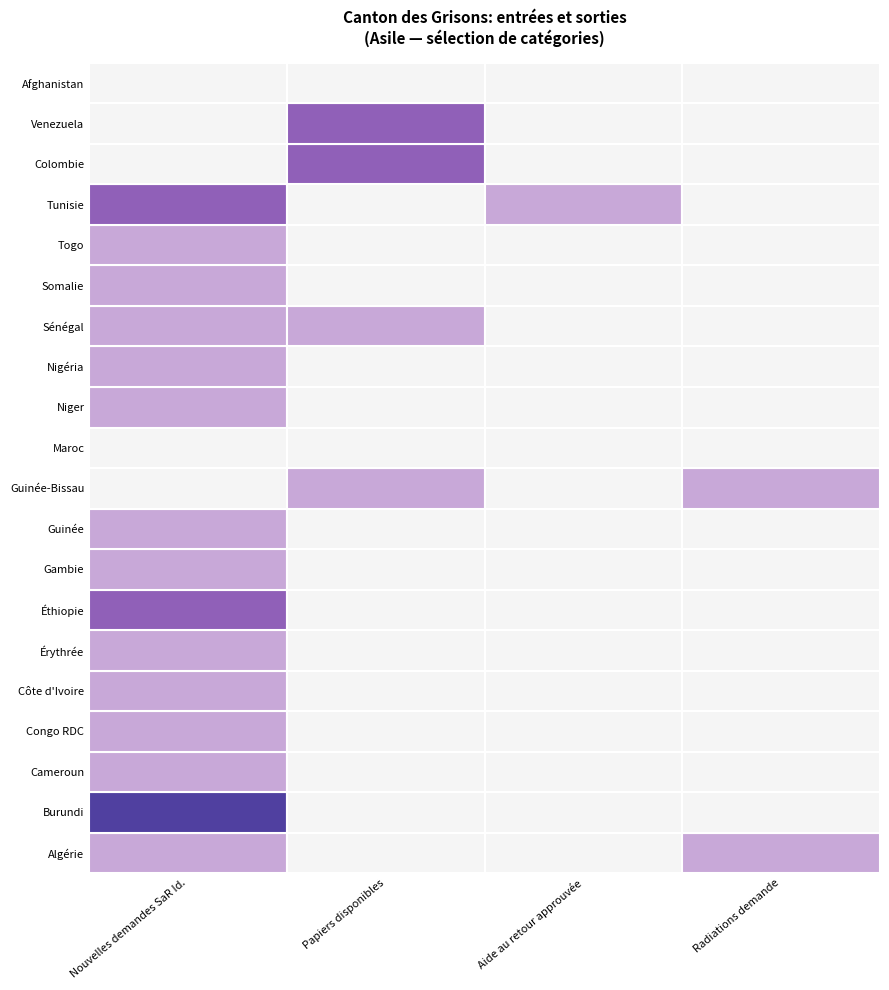

What is the difference between the maximum and minimum values in the Congo RDC series?

1